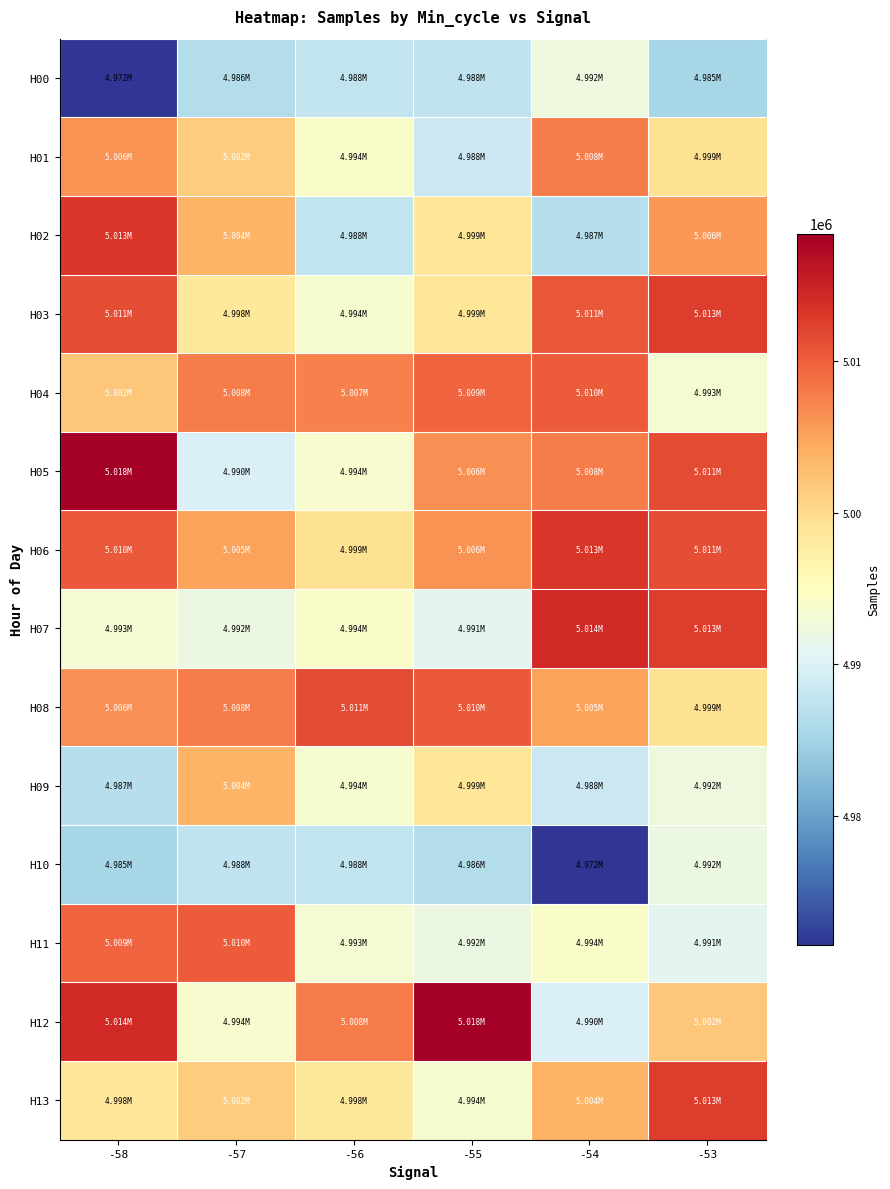

List the series in order of their peak value, lowest first.

H10, H00, H09, H01, H04, H11, H08, H03, H13, H02, H06, H07, H05, H12